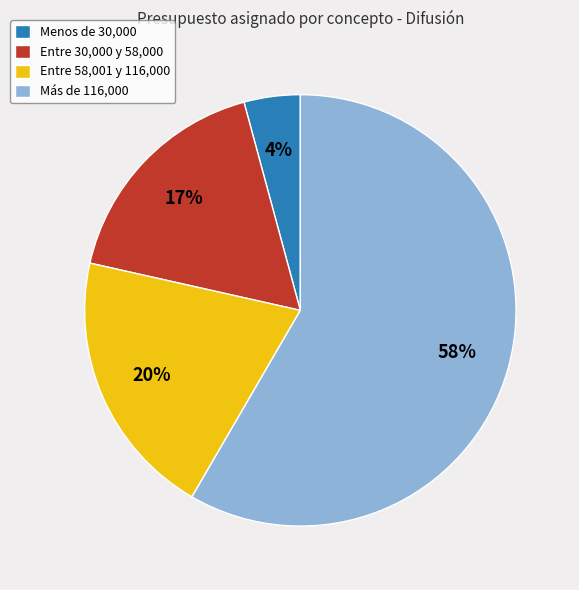

To the nearest percent, what portion does Entre 30,000 y 58,000 represent?

17%